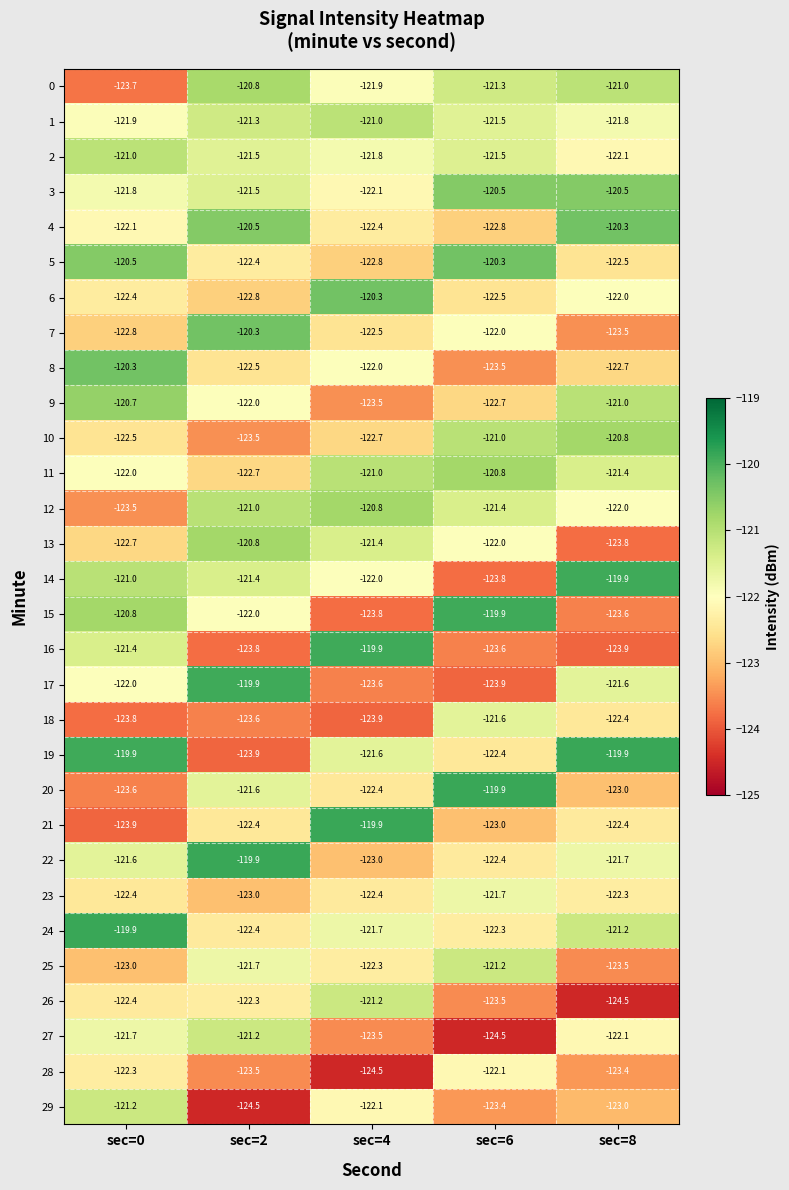

How many values in the 29 series exceed -123?

2